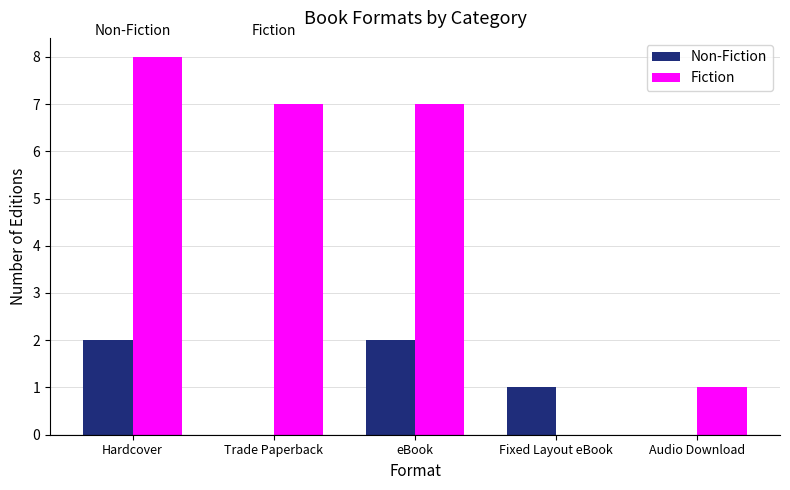

What is the highest value of the Fiction series?

8